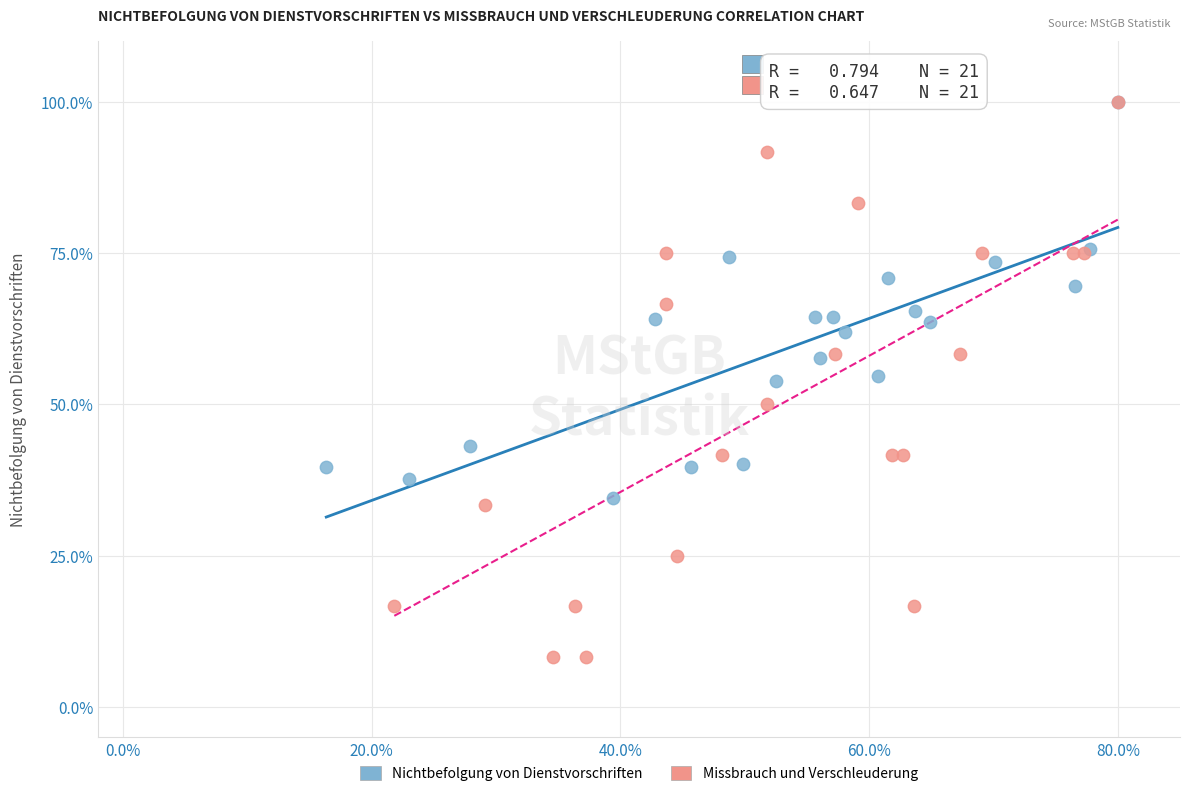

Which series contains the lowest Y value?

Missbrauch und Verschleuderung